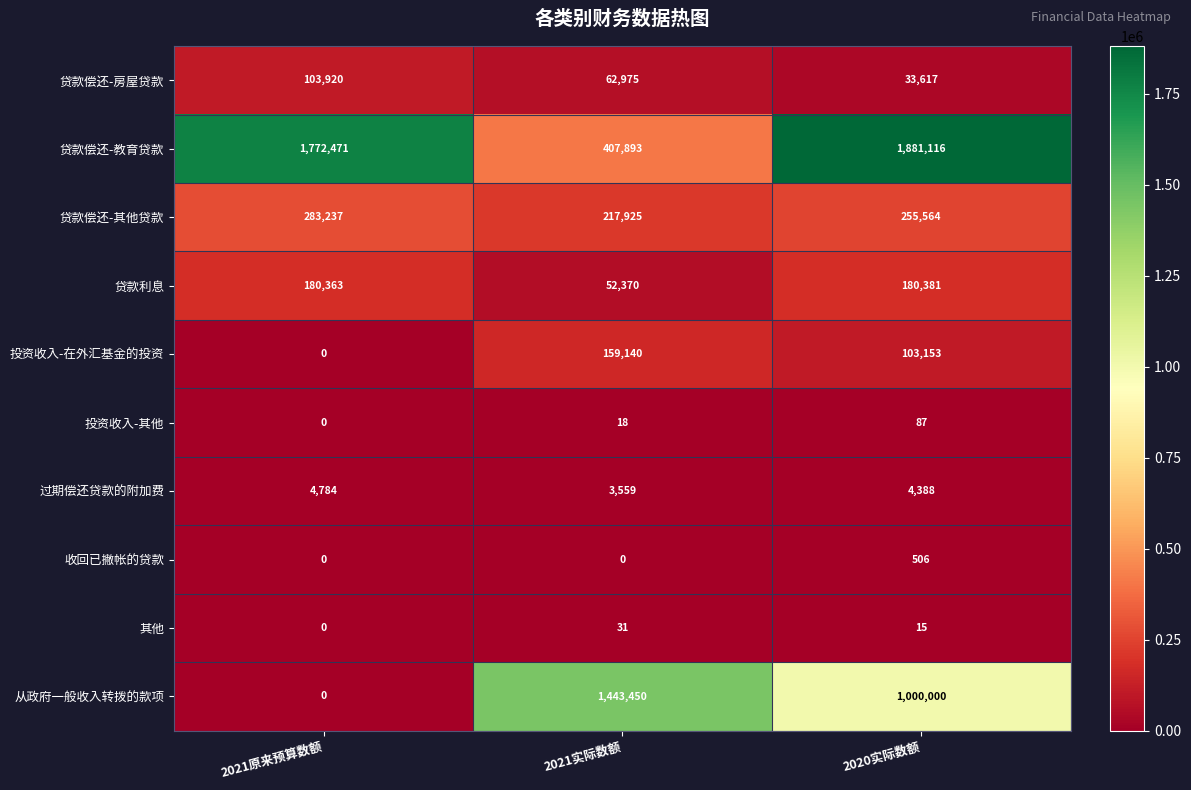

Is the value of 贷款偿还-房屋贷款 at 2021原来预算数额 greater than the value of 贷款利息 at 2021实际数额?

Yes